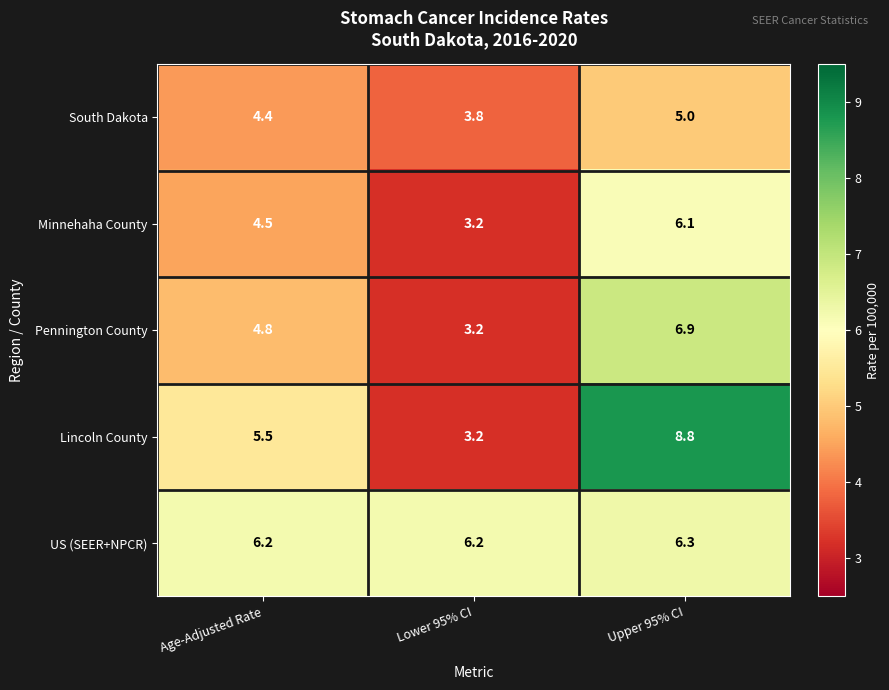

Which category has the lowest value across all series?

Lower 95% CI